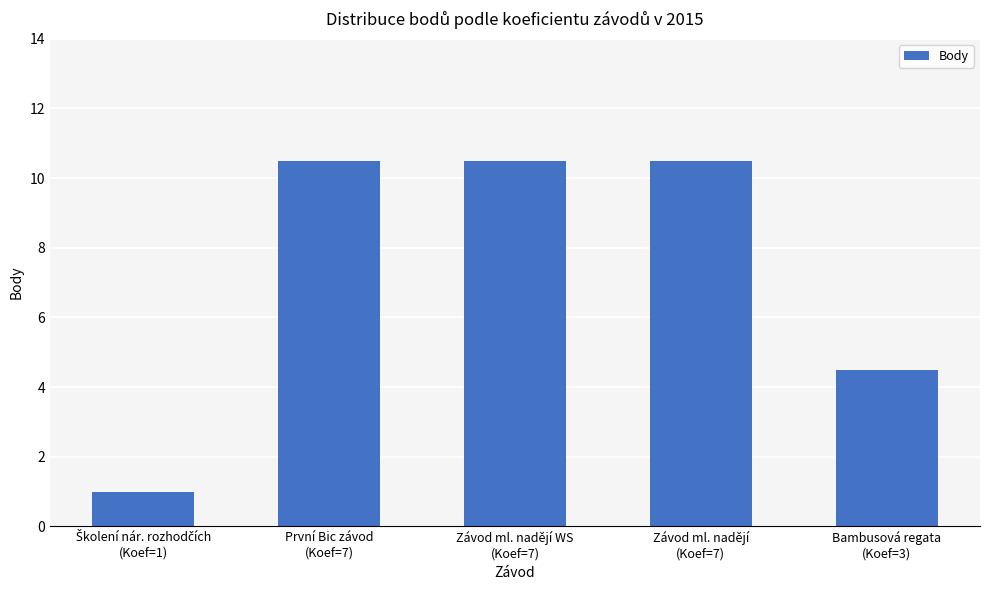

What is the value of the 1st bar from the left?

1.0